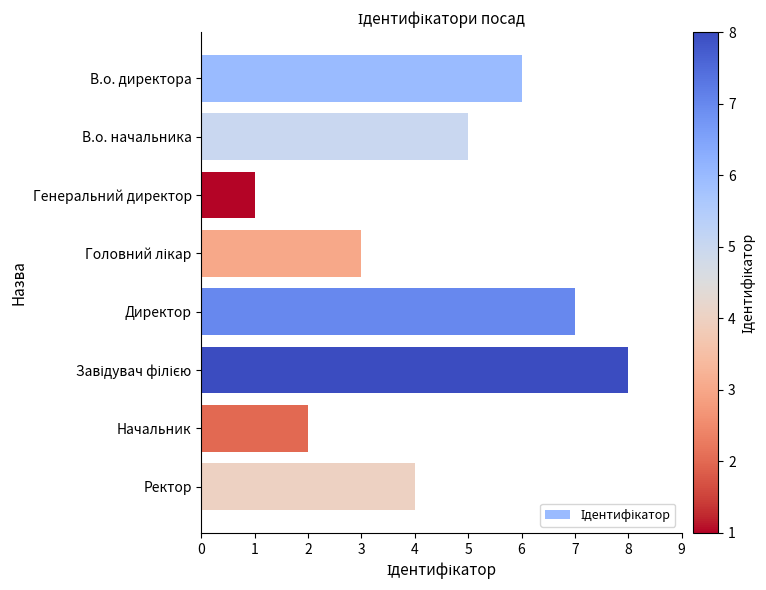

Which has a higher value, В.о. начальника or В.о. директора?

В.о. директора